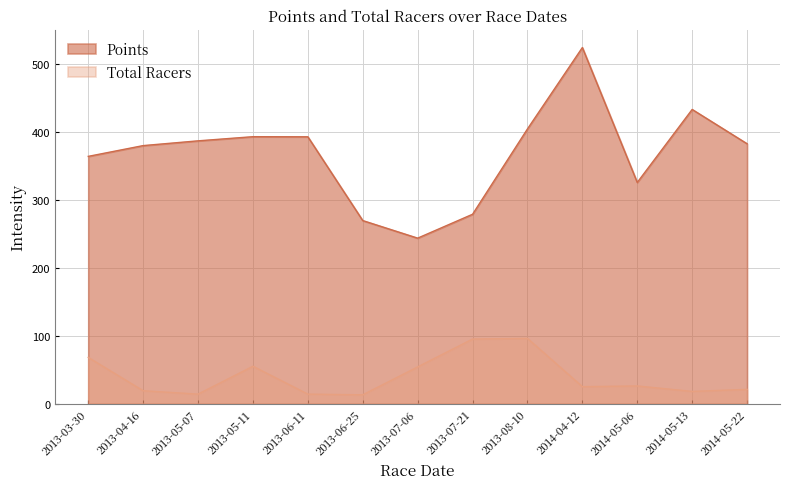

What is the difference between the Points values at 2013-08-10 and 2014-05-22?

21.8